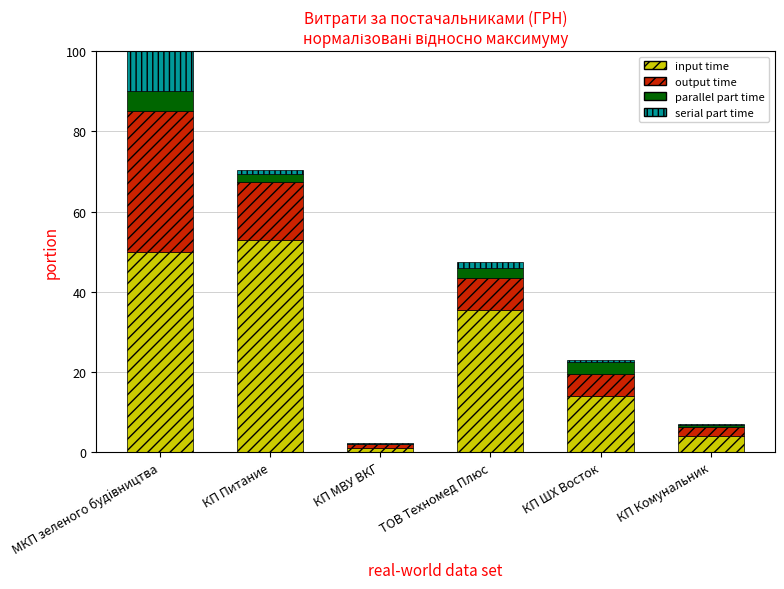

Does the chart contain stacked bars?

Yes